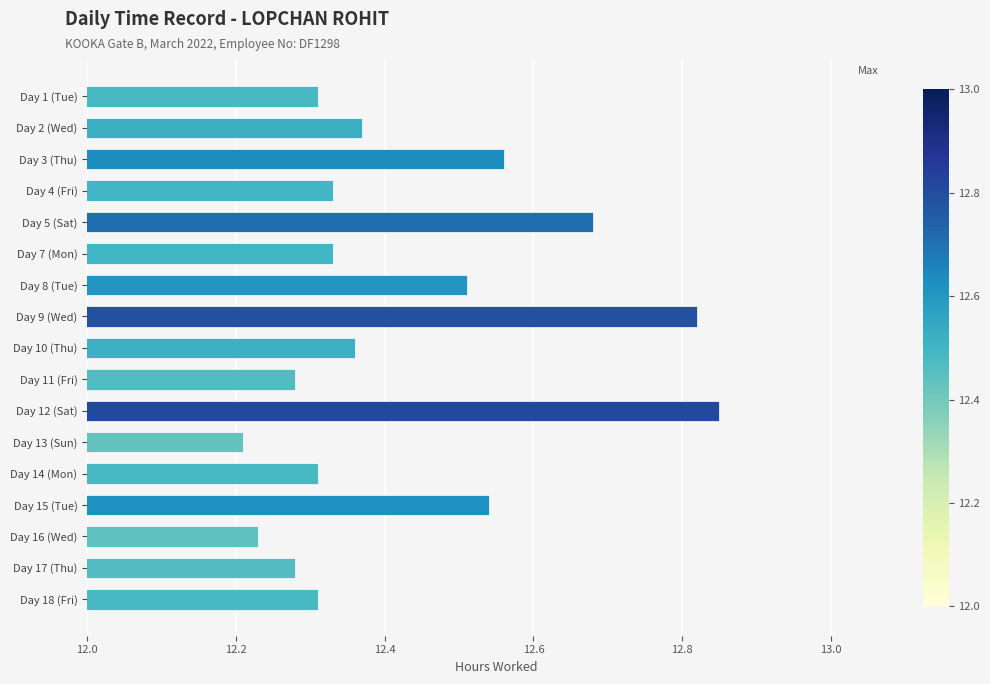

What is the ratio of the value at Day 9 (Wed) to the value at Day 3 (Thu)?

1.0